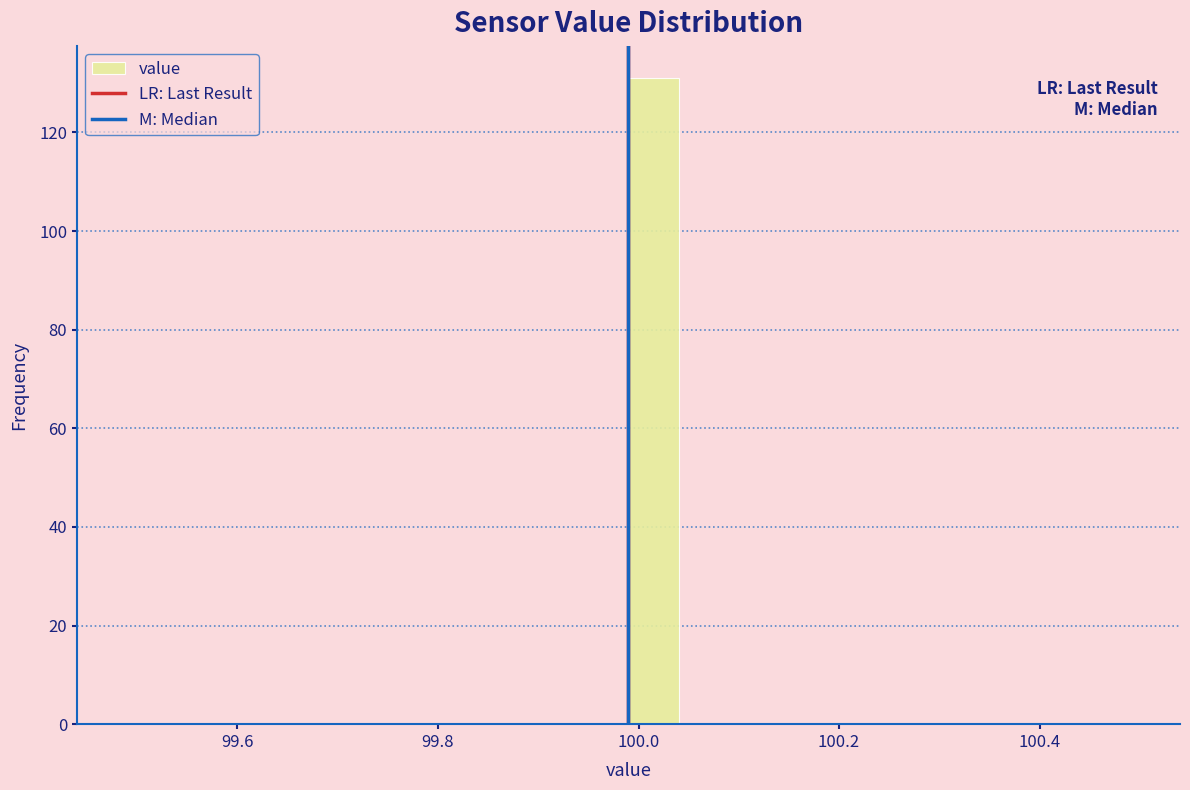

Read against the x-axis, roughly where is the centre of the tallest bar?

100.02